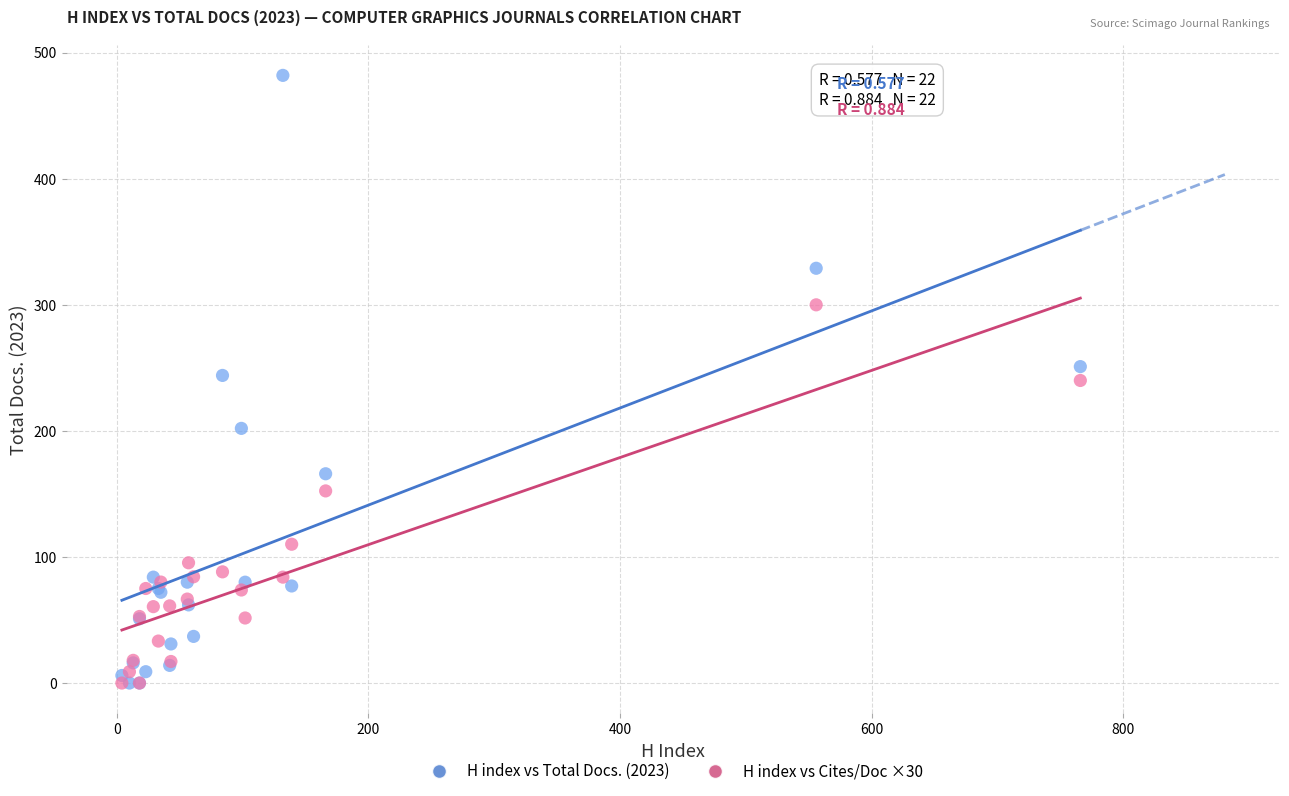

Which series has the largest Y range (max minus min)?

H index vs Total Docs. (2023)